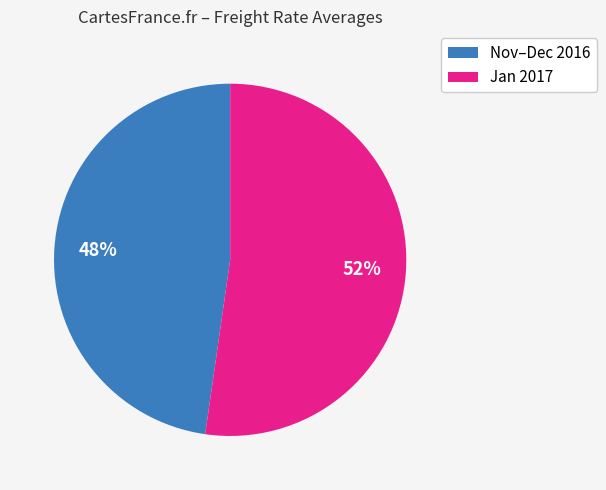

What is the ratio of the value at Jan 2017 to the value at Nov–Dec 2016?

1.1